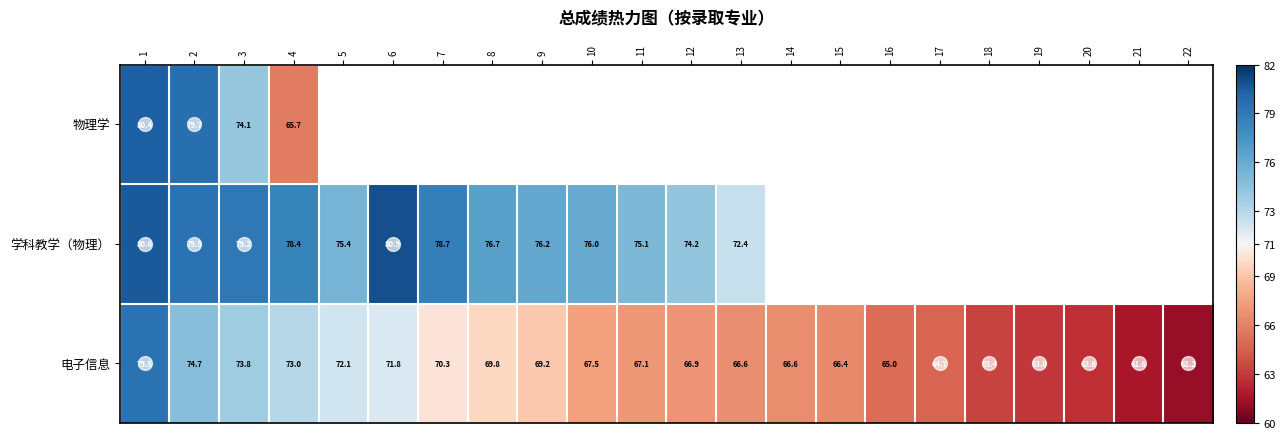

How many values in the 电子信息 series exceed 67?

11